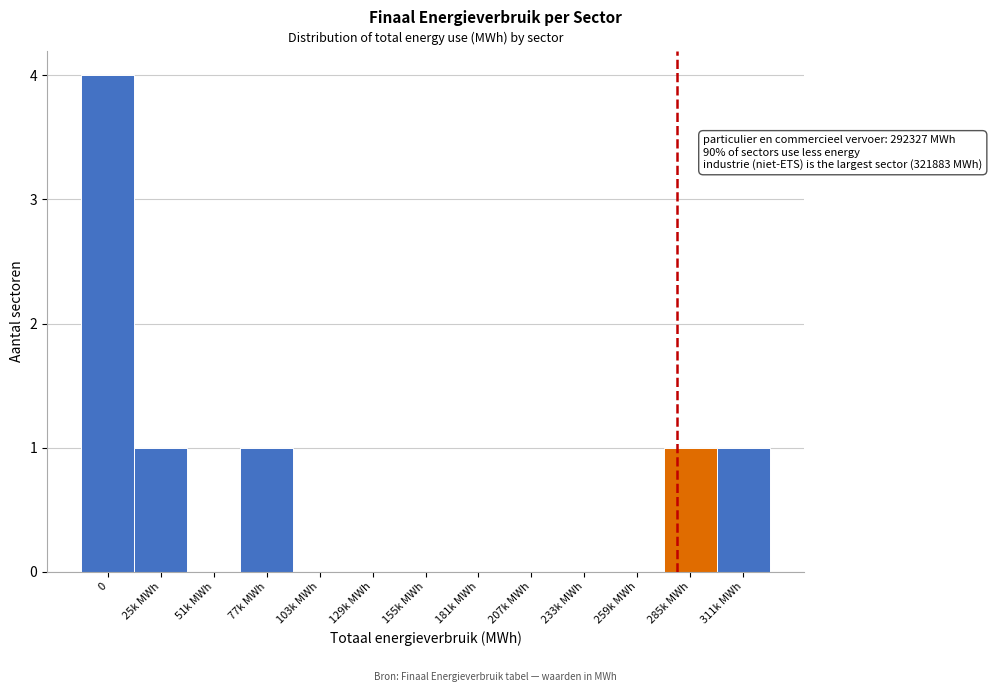

Reading left to right, extract all data points from this chart.

0=4	25k MWh=1	51k MWh=0	77k MWh=1	103k MWh=0	129k MWh=0	155k MWh=0	181k MWh=0	207k MWh=0	233k MWh=0	259k MWh=0	285k MWh=1	311k MWh=1